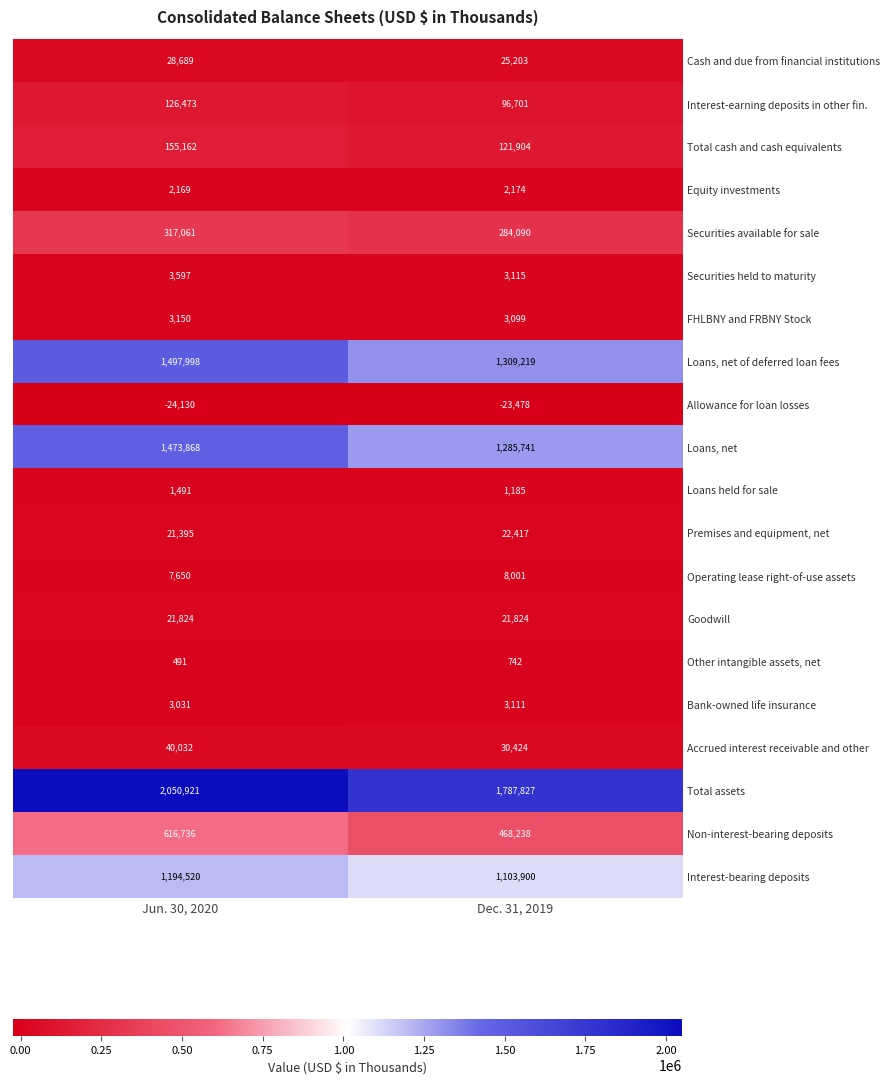

How many series are shown in this chart?

20